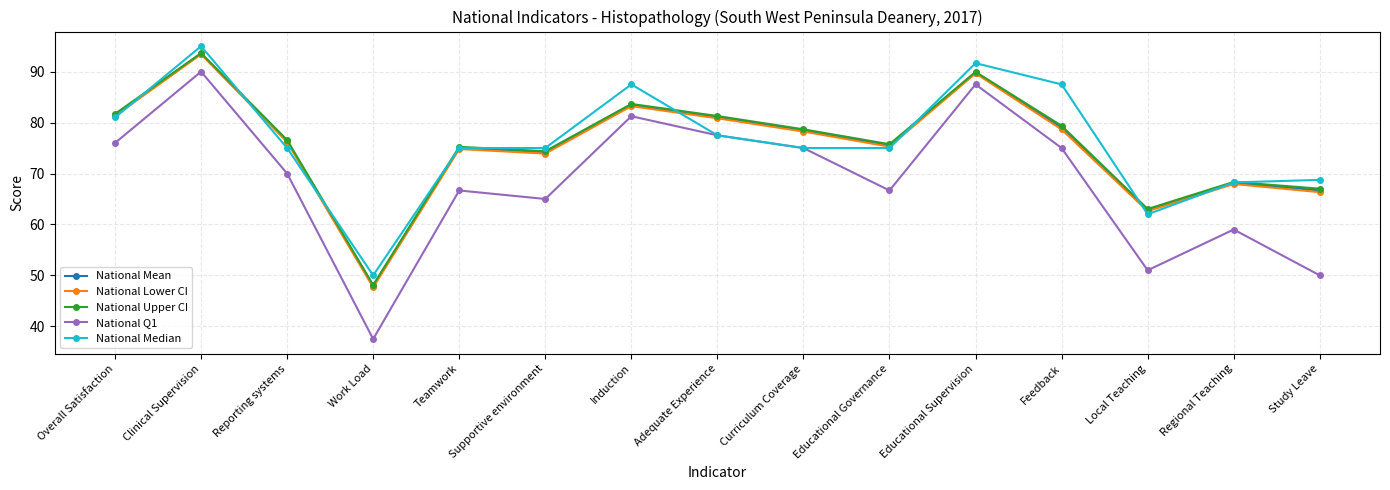

How many interior local valleys does the National Upper CI series have?

4